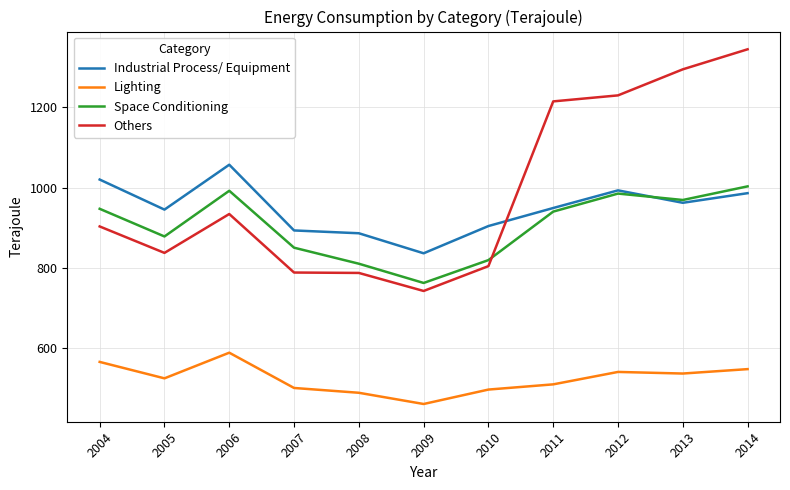

Which label corresponds to the smallest value in the chart?

2009